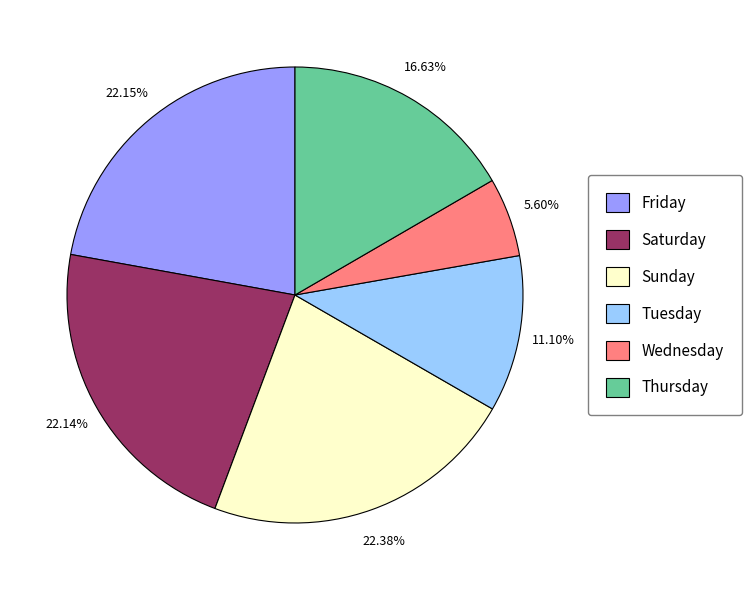

Approximately how many times larger is the value at Saturday compared to Tuesday?

2.0